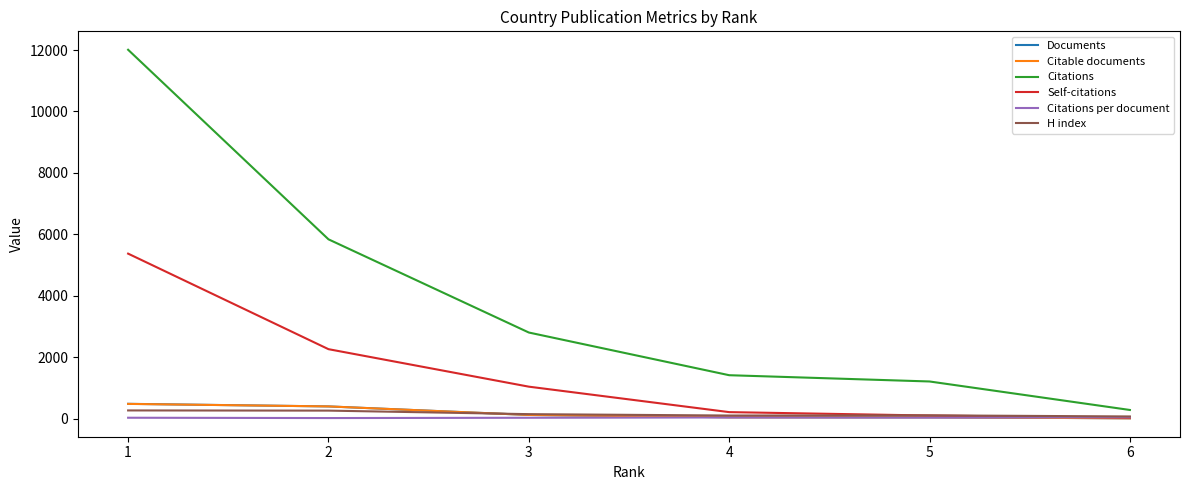

Which series has the largest total across all categories?

Citations